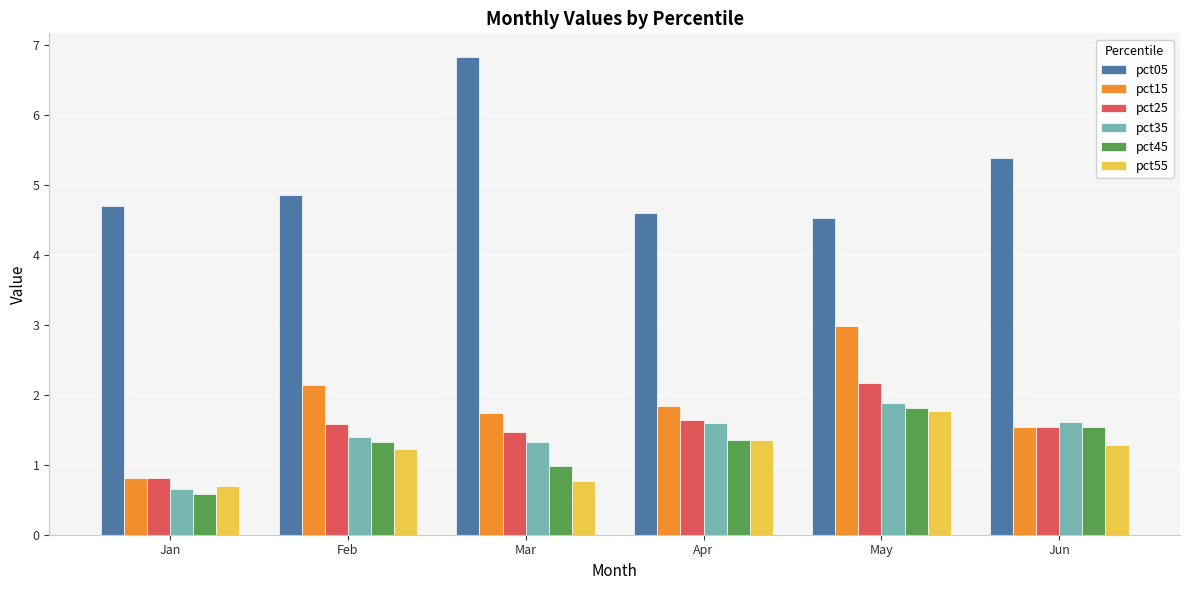

What is the difference between the pct55 values at Jun and Feb?

0.1